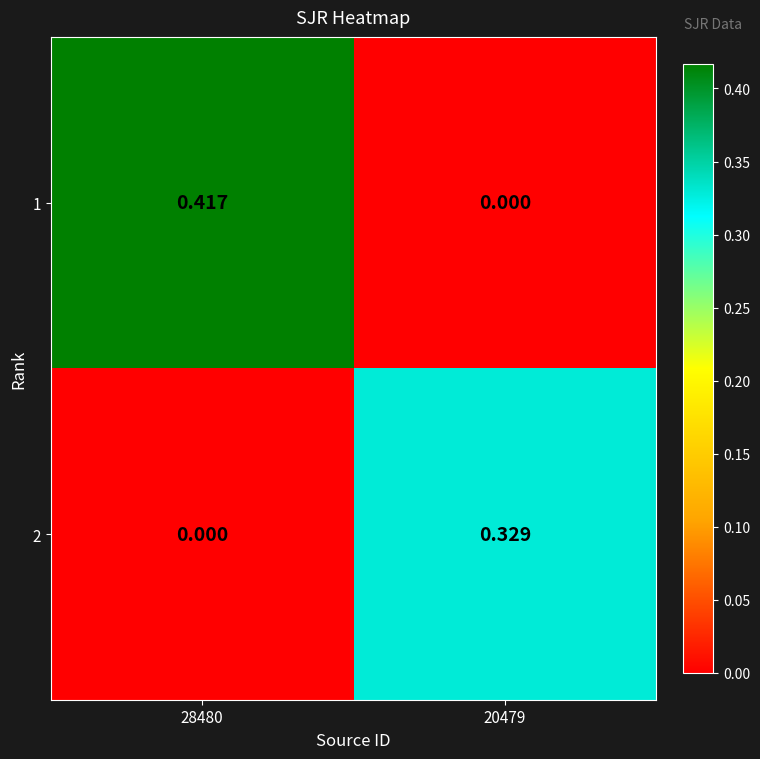

At which category does the chart reach its peak across all series?

28480